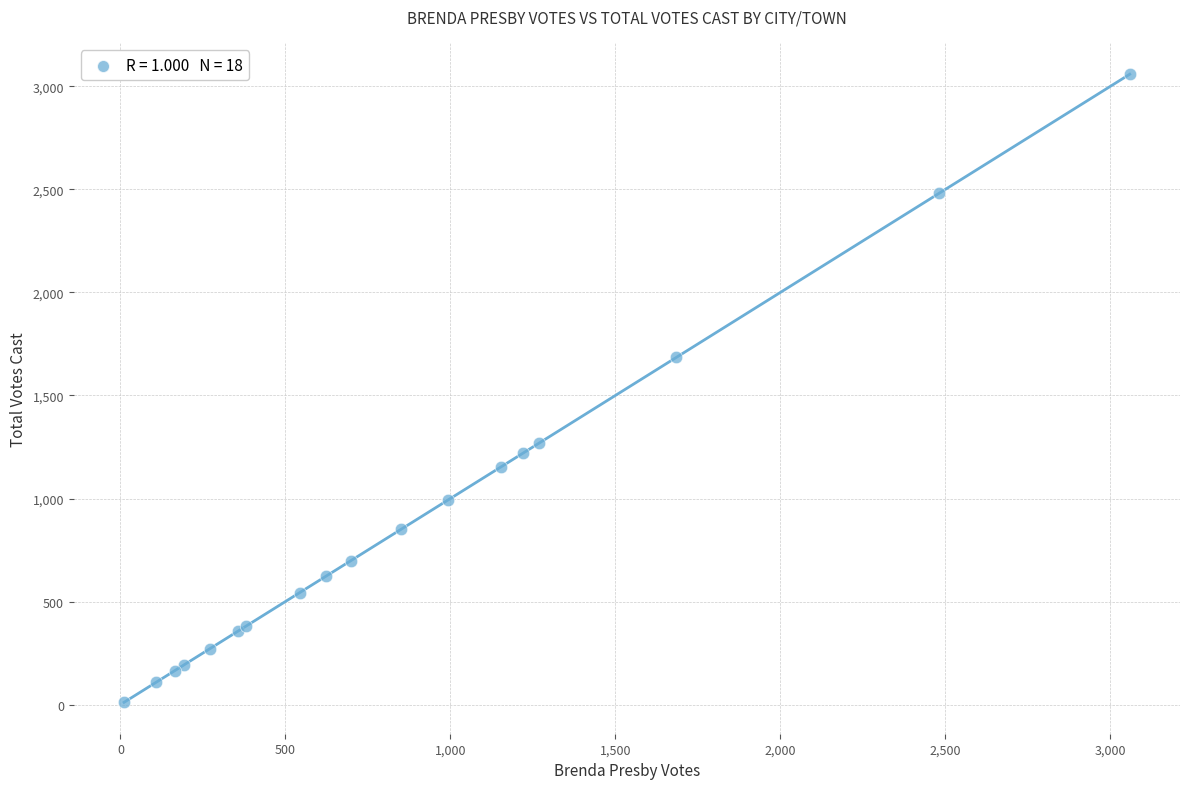

What Y value in the scatter plot is closest to 1535?

1685